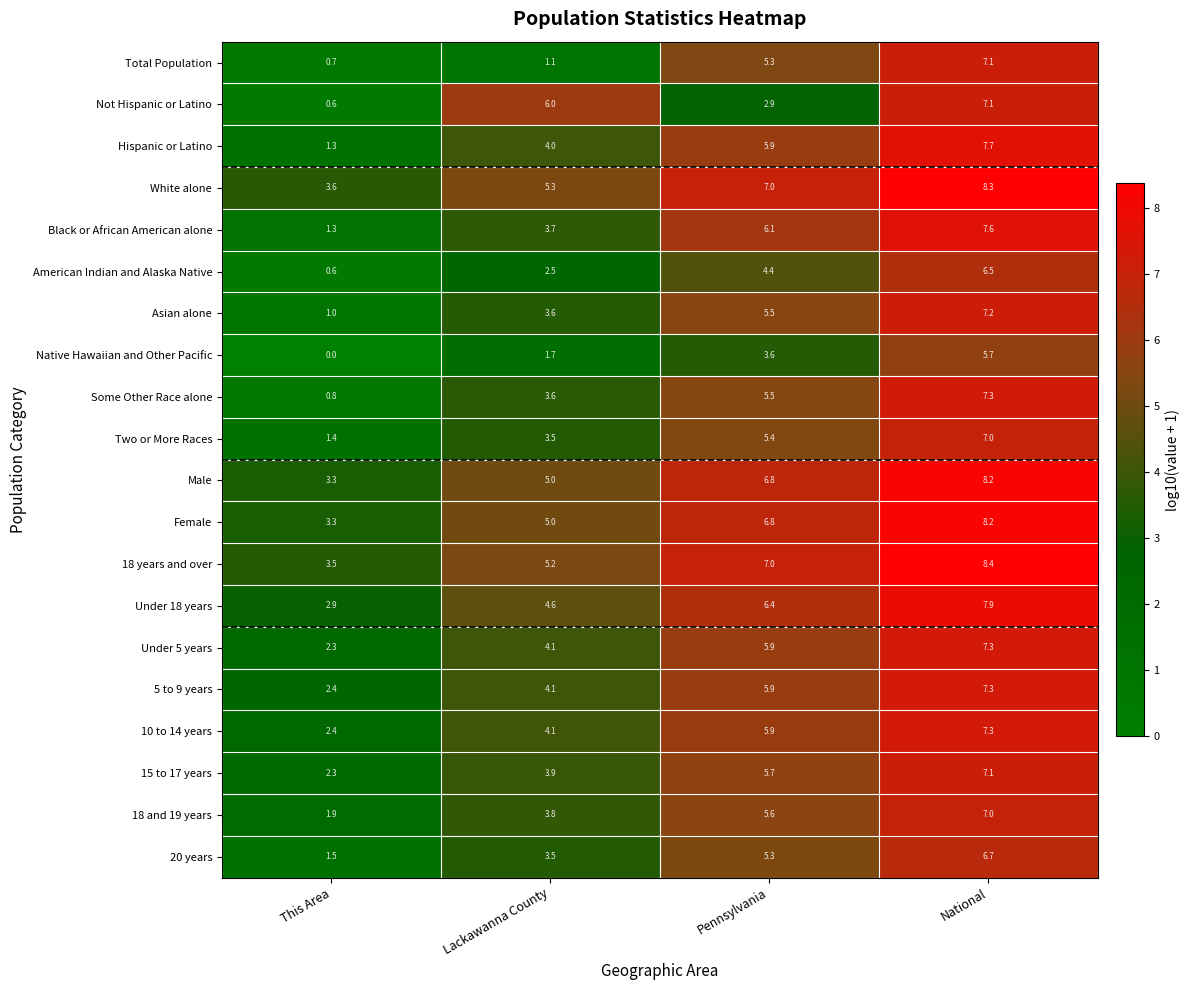

Which series has the largest total across all categories?

White alone